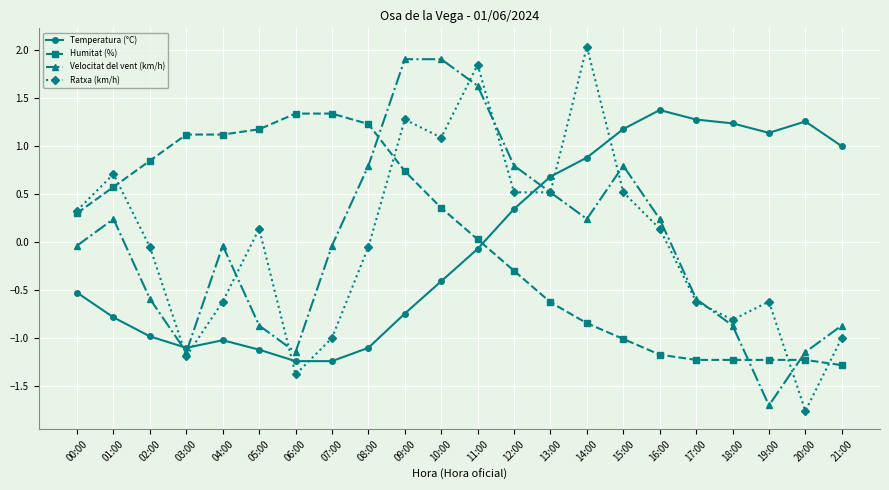

How many intersections are there between Humitat (%) and Temperatura (°C)?

1